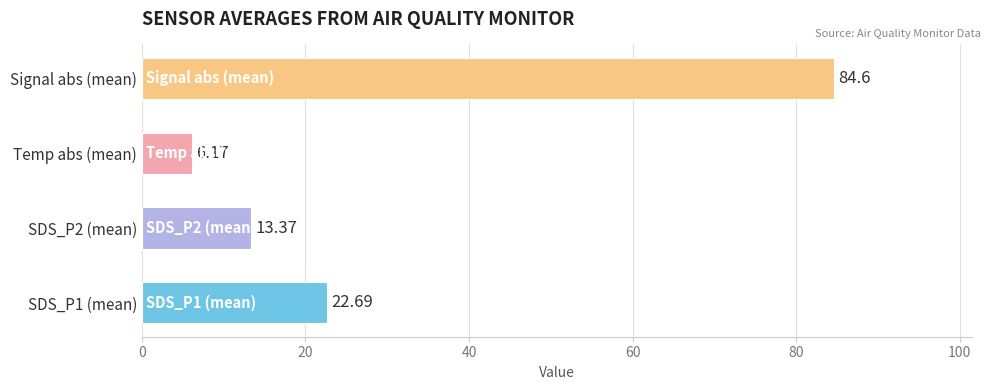

What is the change in value from SDS_P2 (mean) to Signal abs (mean)?

+71.2